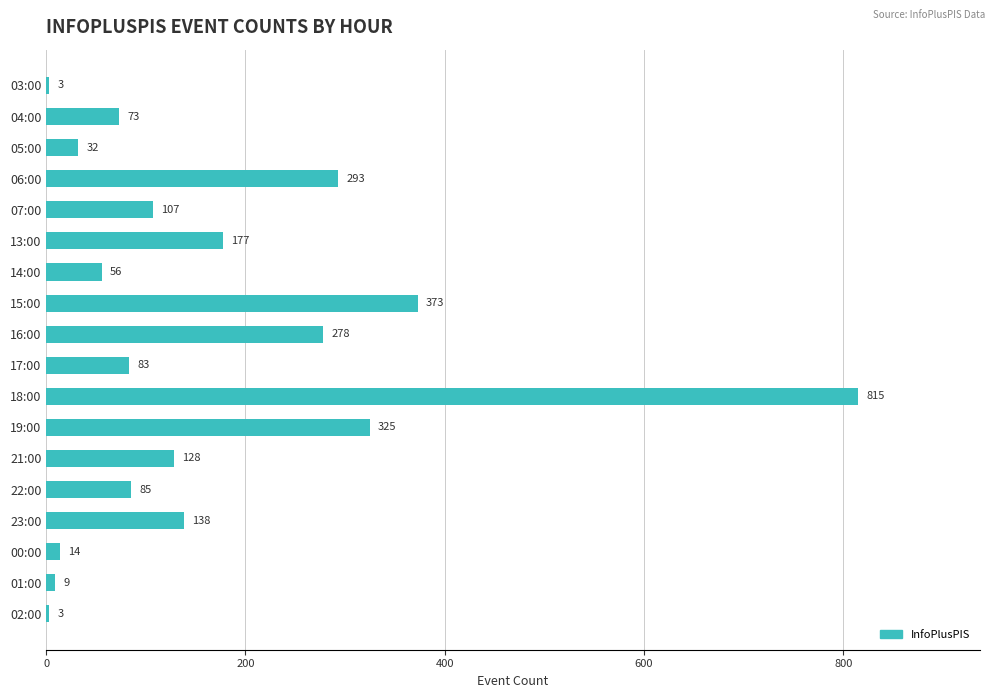

Is it true that the value at 07:00 is 38?

False